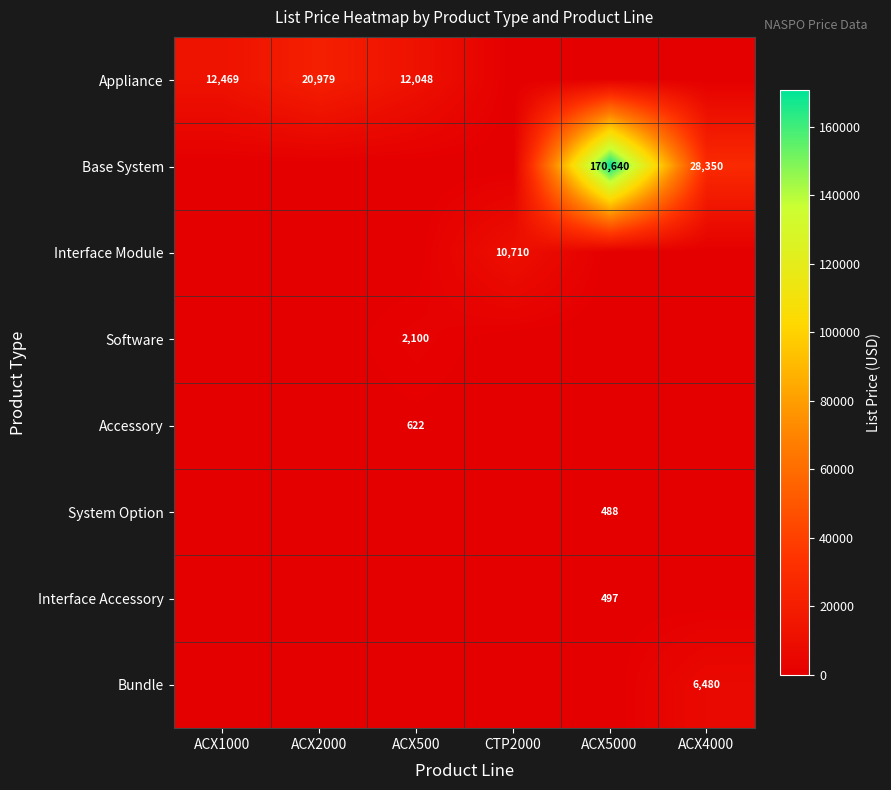

The value of Appliance at ACX1000 is 18471. True or false?

False